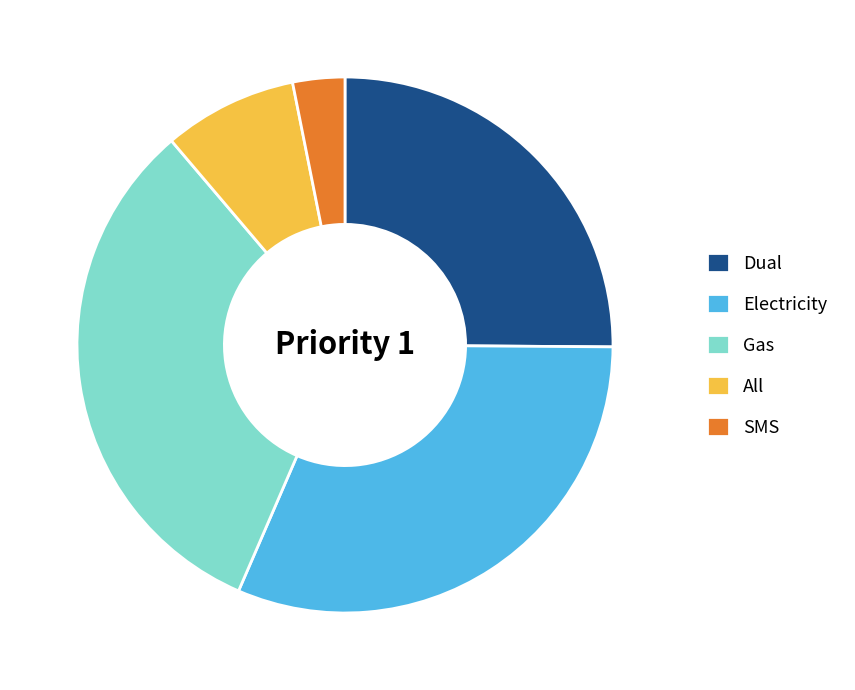

Do SMS and All together represent more than half of the pie?

No